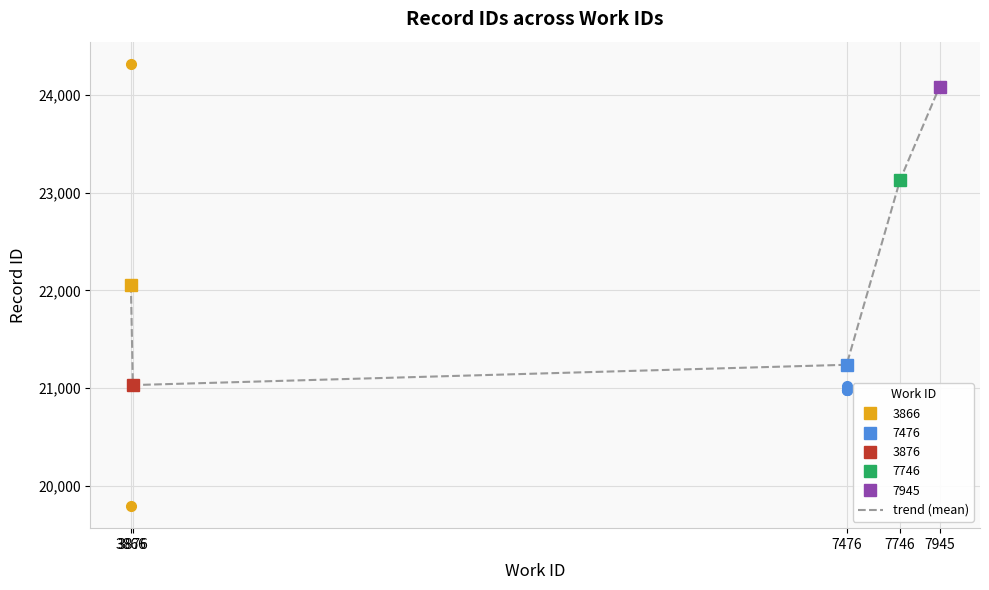

At which label does trend (mean) reach its minimum?

3876